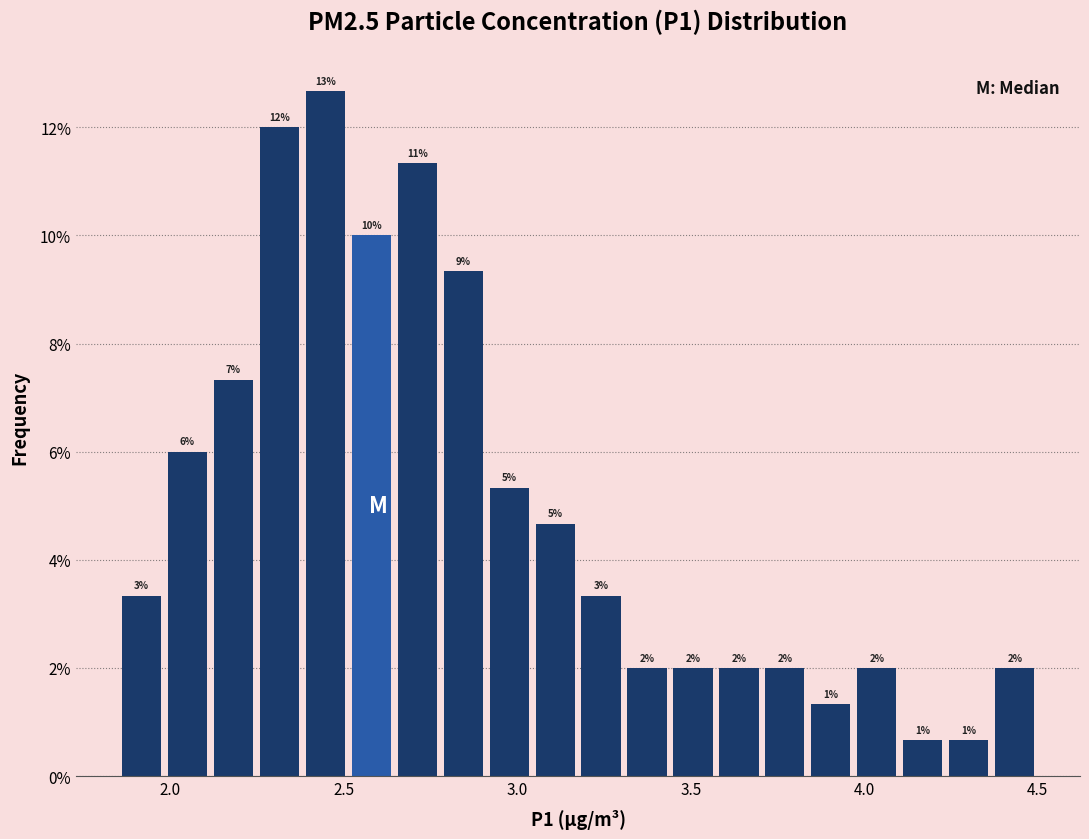

Around what value on the x-axis is the tallest bar? Give the approximate position of its centre, as read against the axis.

2.45